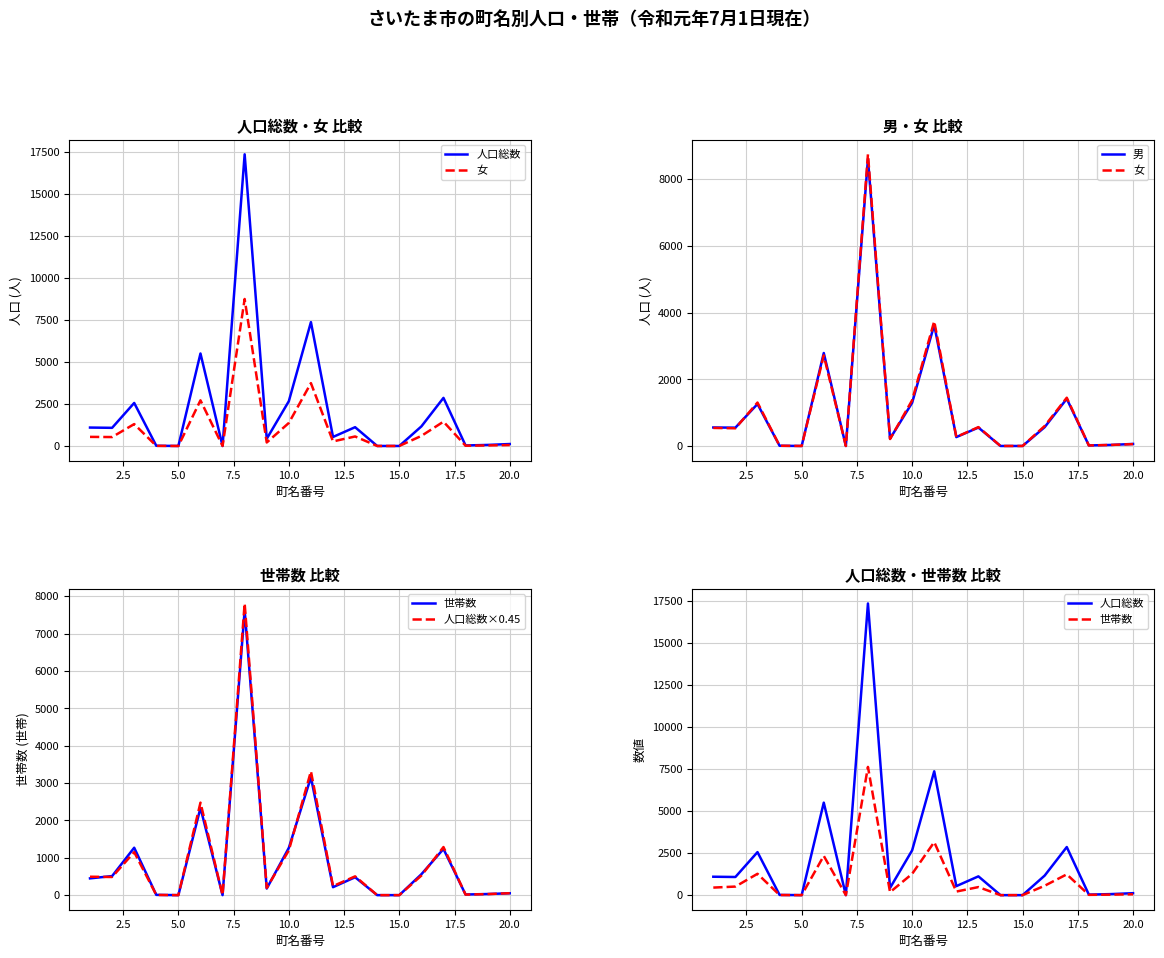

The value of 女 at 15.0 is 3107.5. True or false?

False